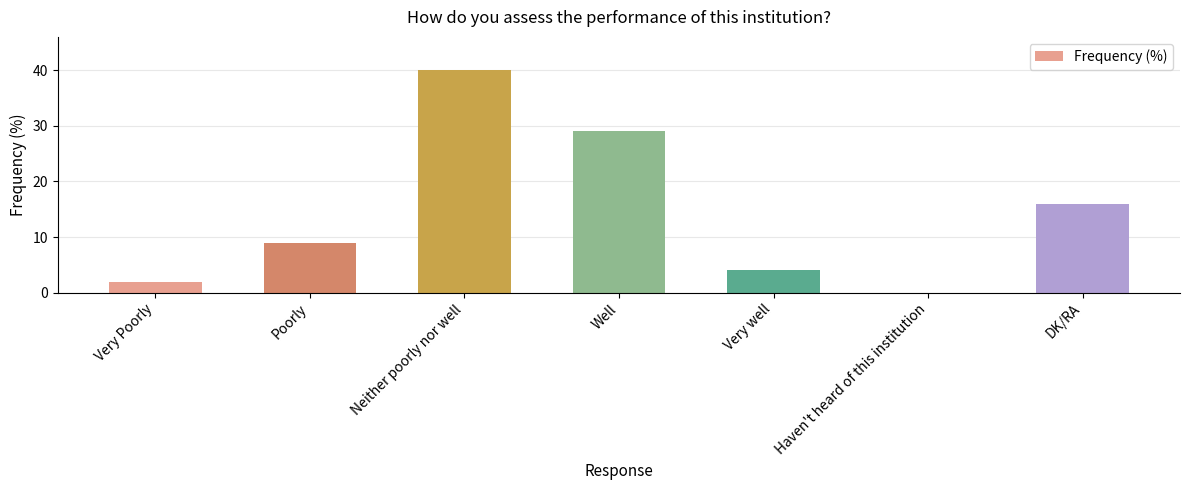

What is the change in value from Neither poorly nor well to Well?

-11